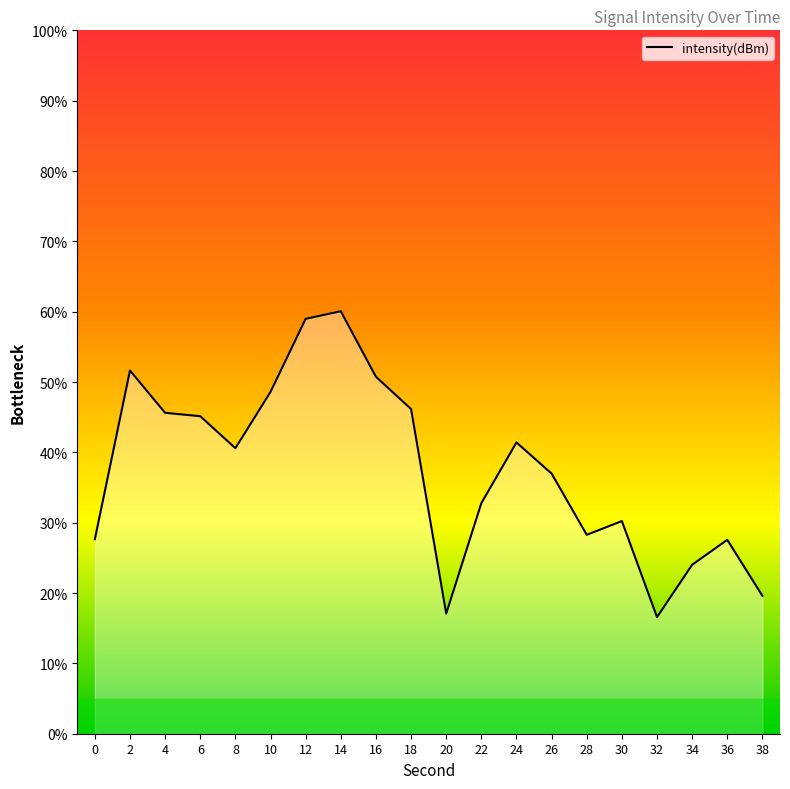

What is the difference between the maximum and minimum values?

43.5